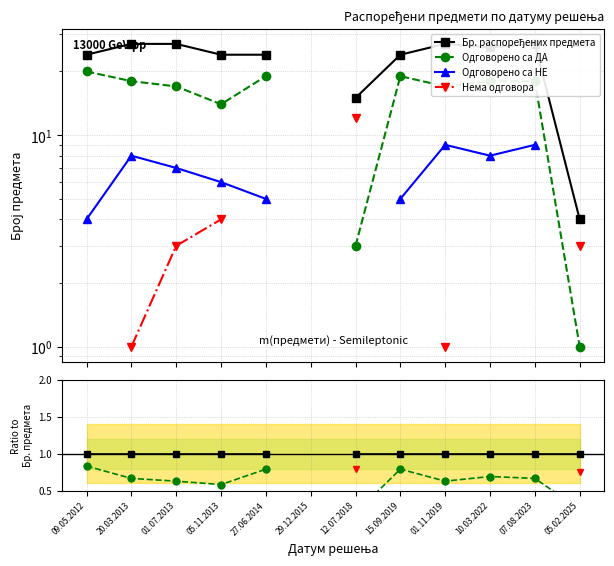

Which series changed the most between 05.11.2013 and 15.09.2019?

Одговорено са ДА